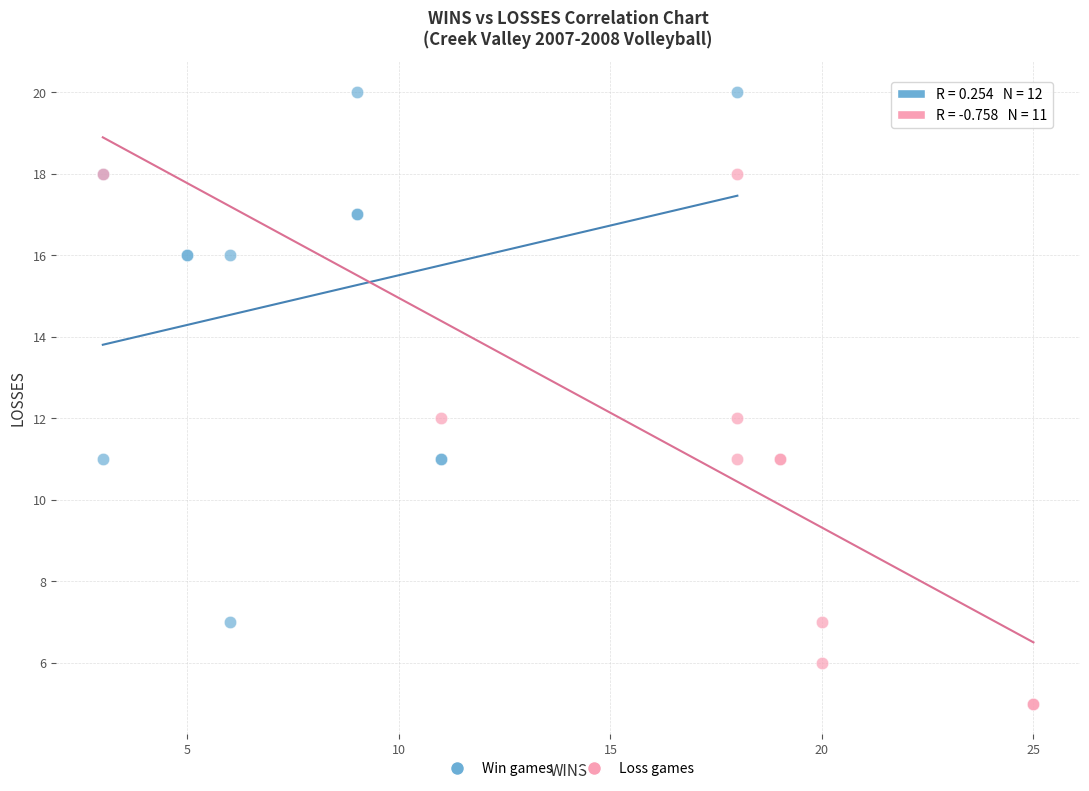

Which series contains the highest Y value?

Win games